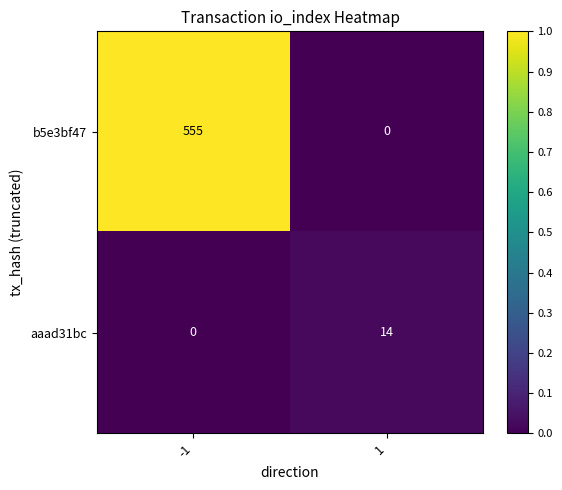

At how many categories does at least one series exceed 0?

2